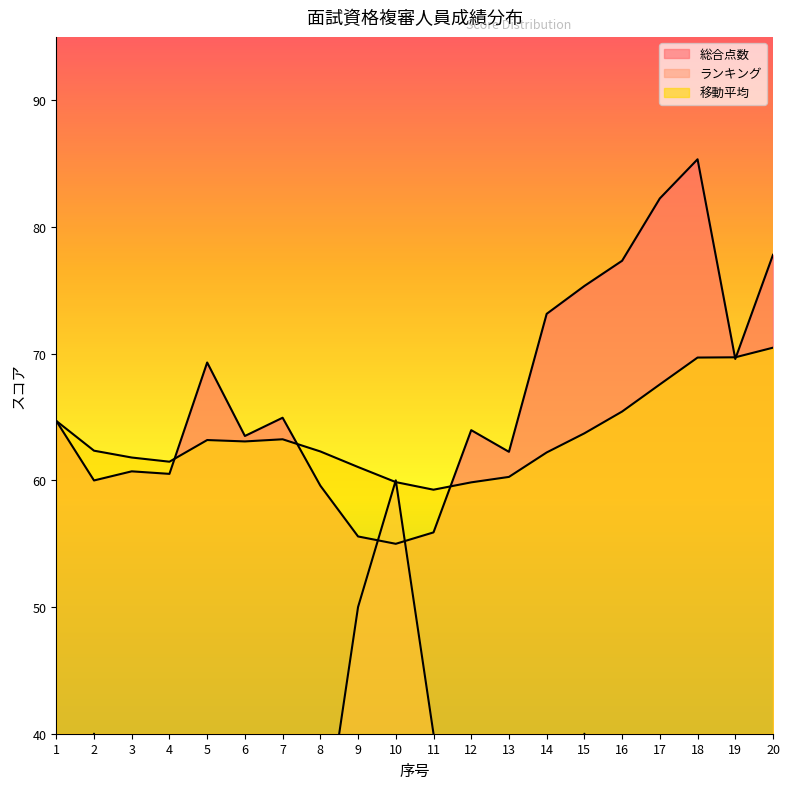

In 総合点数, how many points are lower than both neighbors (excluding endpoints)?

6